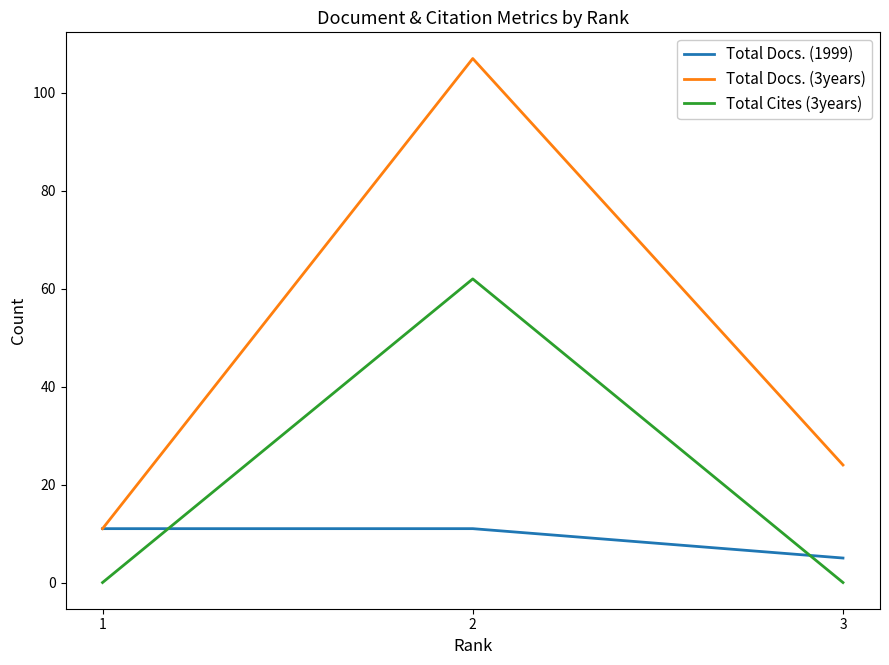

What is the sum of the Total Cites (3years) values at 3 and 2?

62